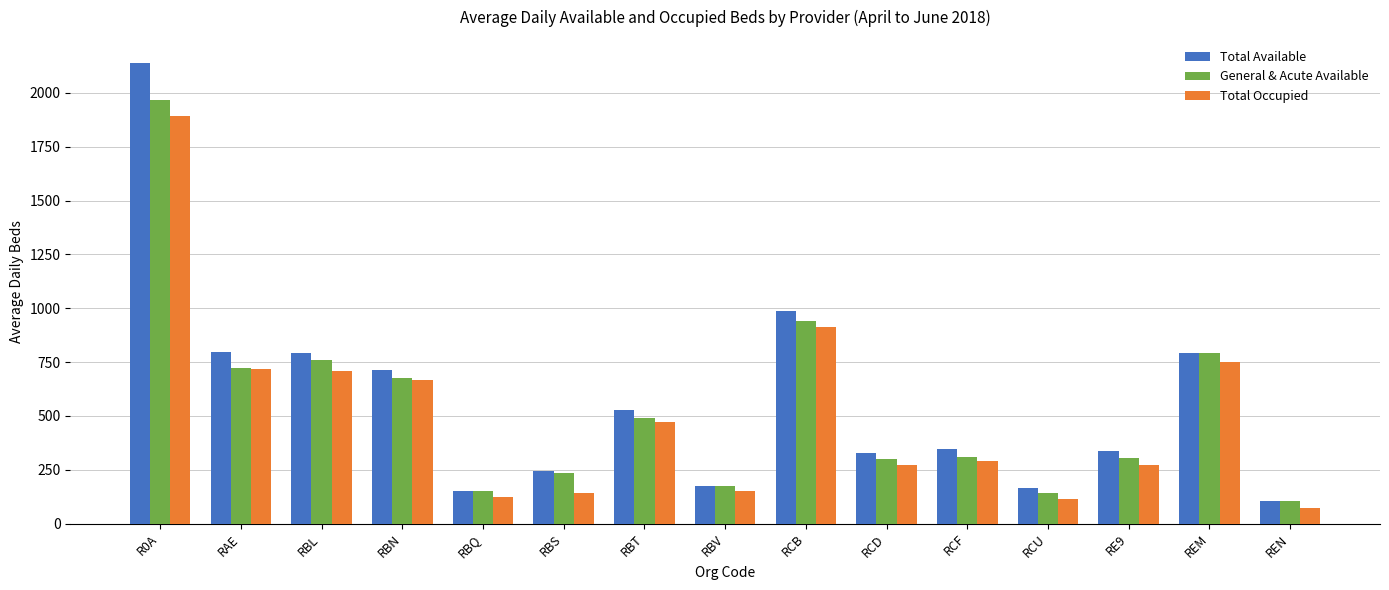

Is the value of Total Occupied at REM greater than the value of Total Available at REN?

Yes